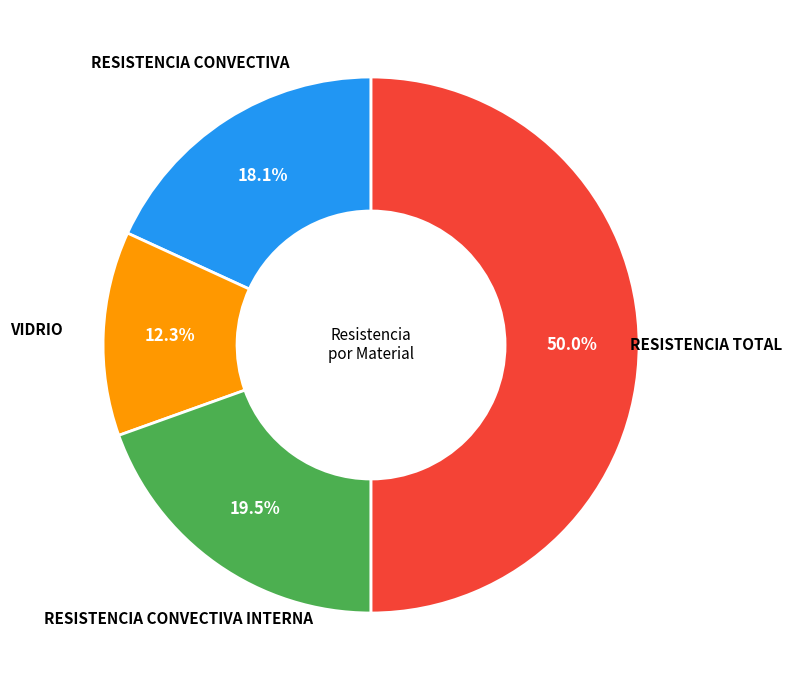

How many slices are in this pie chart?

4